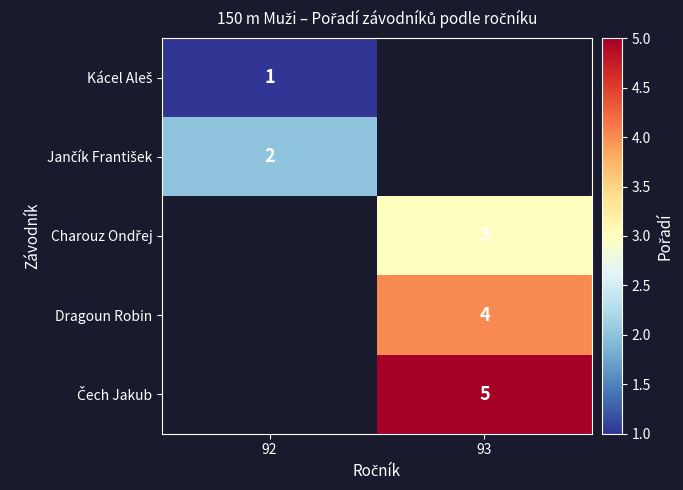

How many series are shown in this chart?

5